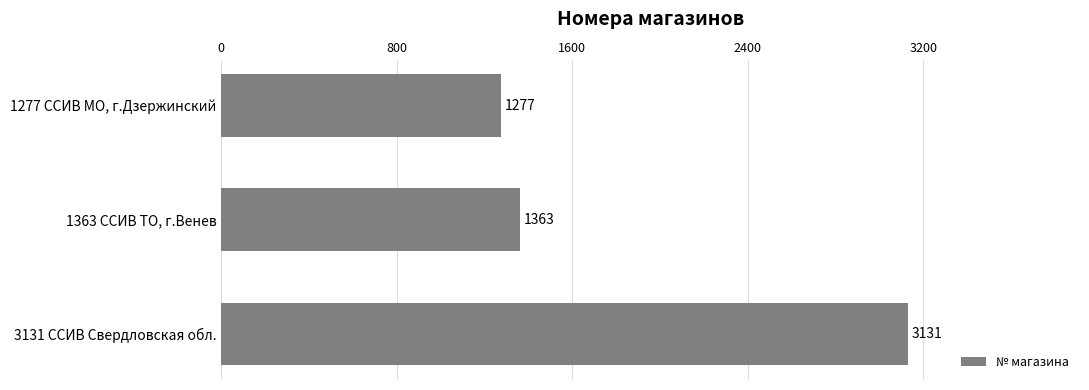

What is the label of the 1st bar from the top?

1277 ССИВ МО, г.Дзержинский